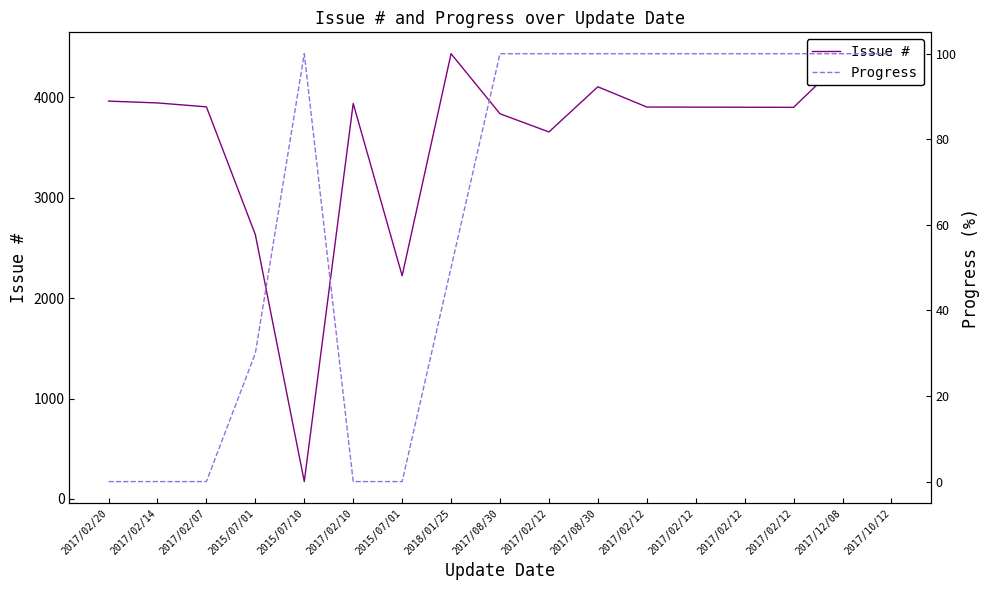

Which has a higher value, 2015/07/01 or 2017/02/12?

2017/02/12